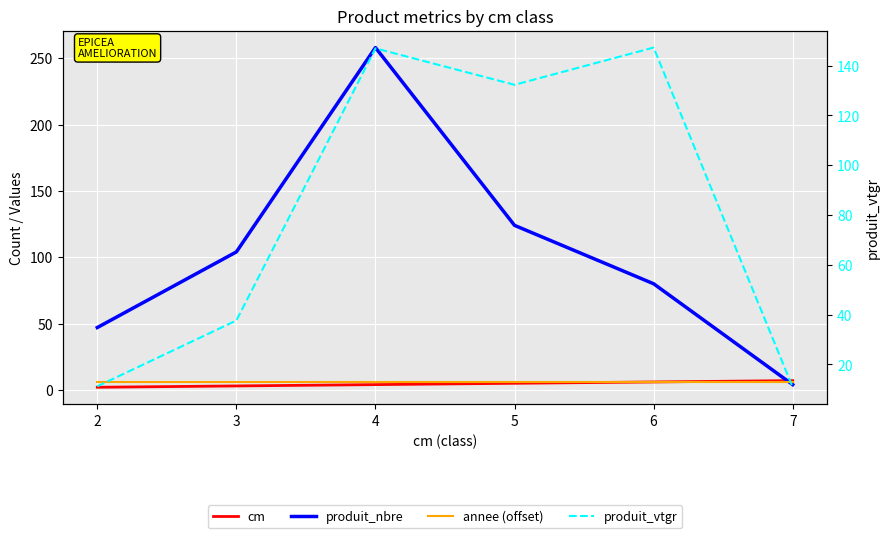

Rank the series at 5 from highest to lowest value.

produit_vtgr, produit_nbre, annee (offset), cm